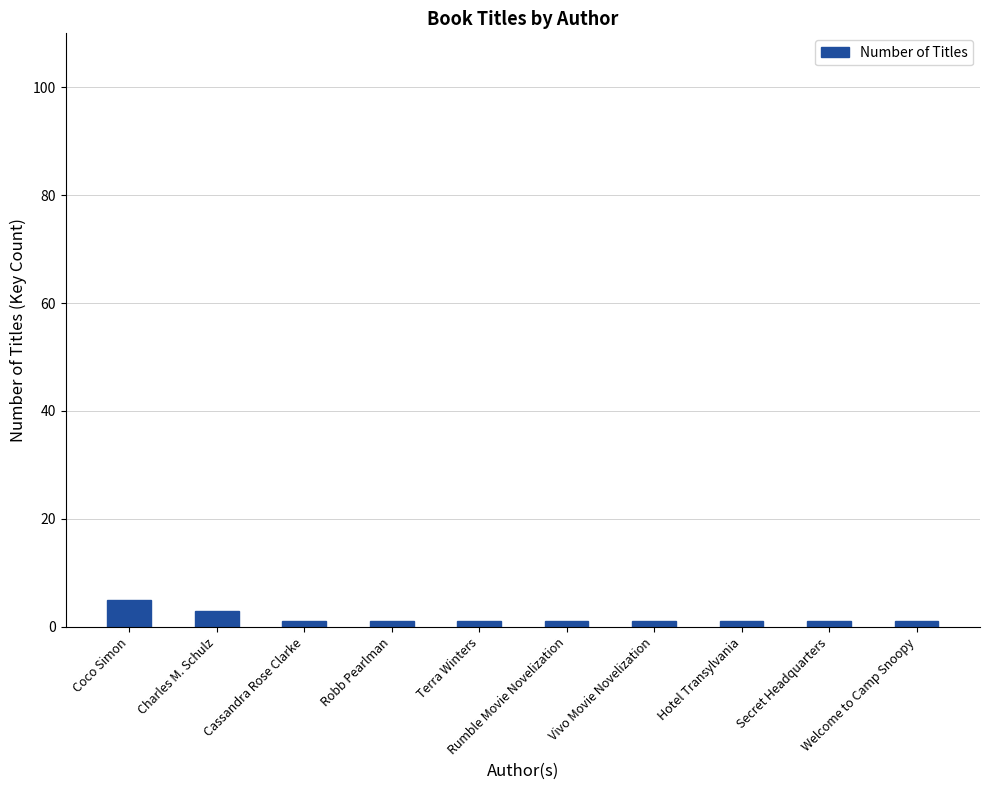

Reading left to right, list all the values displayed in this chart.

Coco Simon=5	Charles M. Schulz=3	Cassandra Rose Clarke=1	Robb Pearlman=1	Terra Winters=1	Rumble Movie Novelization=1	Vivo Movie Novelization=1	Hotel Transylvania=1	Secret Headquarters=1	Welcome to Camp Snoopy=1